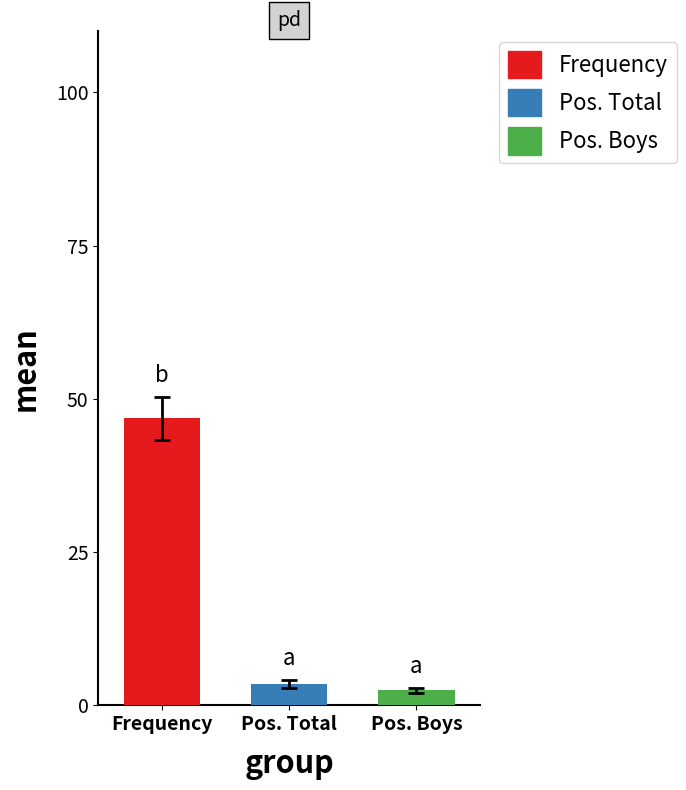

What are all the series names shown in the legend?

Frequency, Pos. Total, Pos. Boys